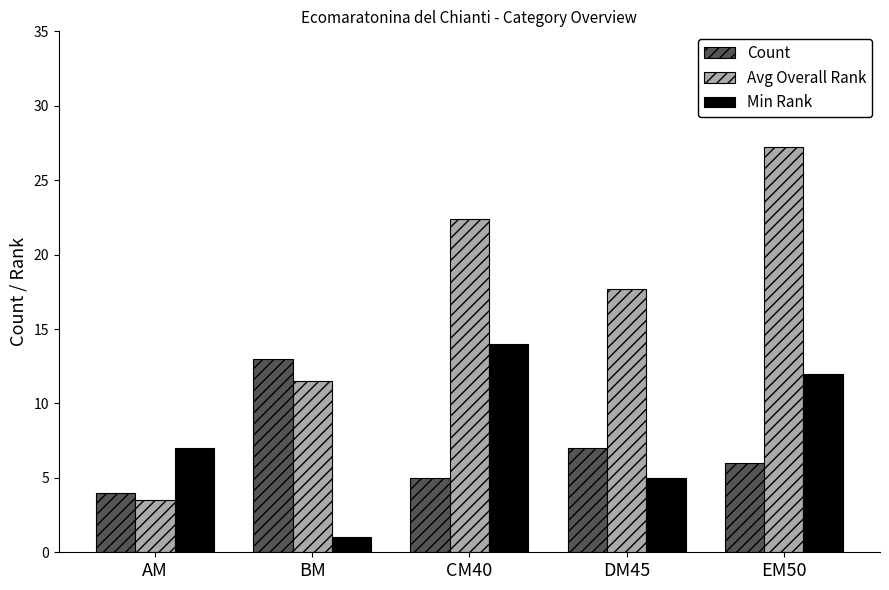

What are all the series names shown in the legend?

Count, Avg Overall Rank, Min Rank